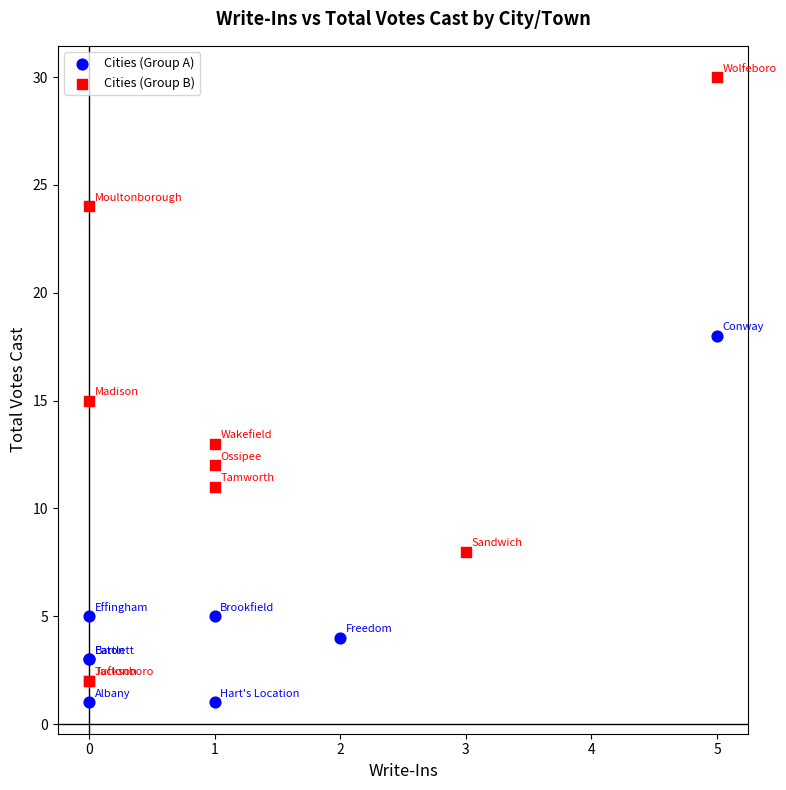

Which series contains the highest Y value?

Cities (Group B)